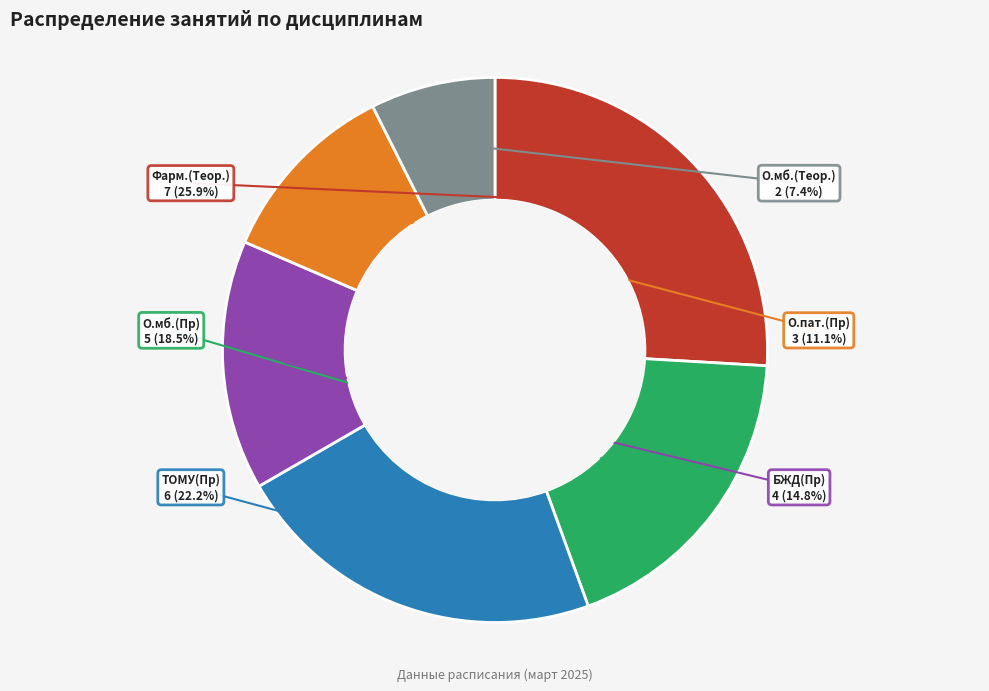

Does О.пат.(Пр) represent more than half of the total?

No